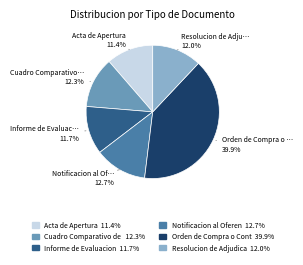

To the nearest percent, what is the average slice percentage?

17%